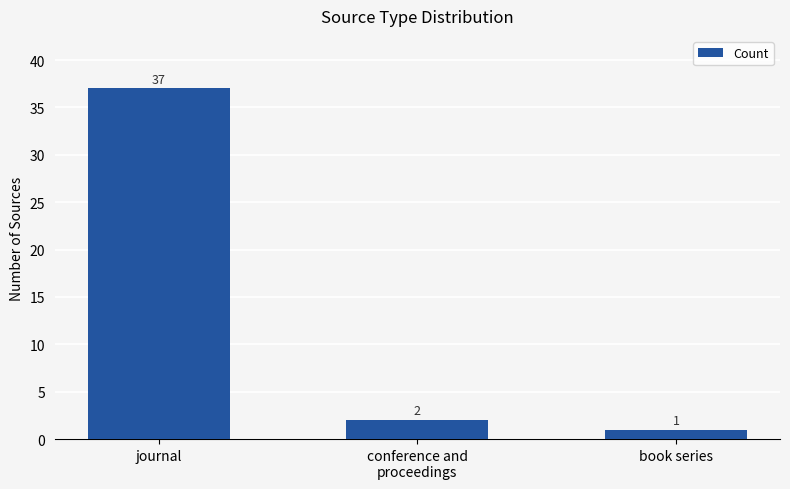

Approximately how many times larger is the value at journal compared to book series?

37.0